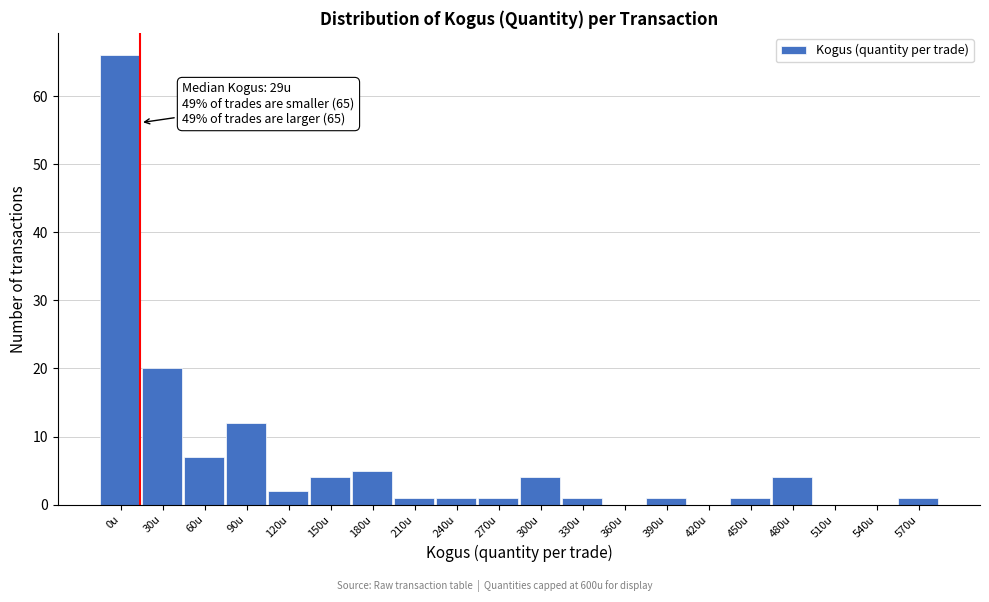

Reading left to right, extract all data points from this chart.

0u=66	30u=20	60u=7	90u=12	120u=2	150u=4	180u=5	210u=1	240u=1	270u=1	300u=4	330u=1	360u=0	390u=1	420u=0	450u=1	480u=4	510u=0	540u=0	570u=1